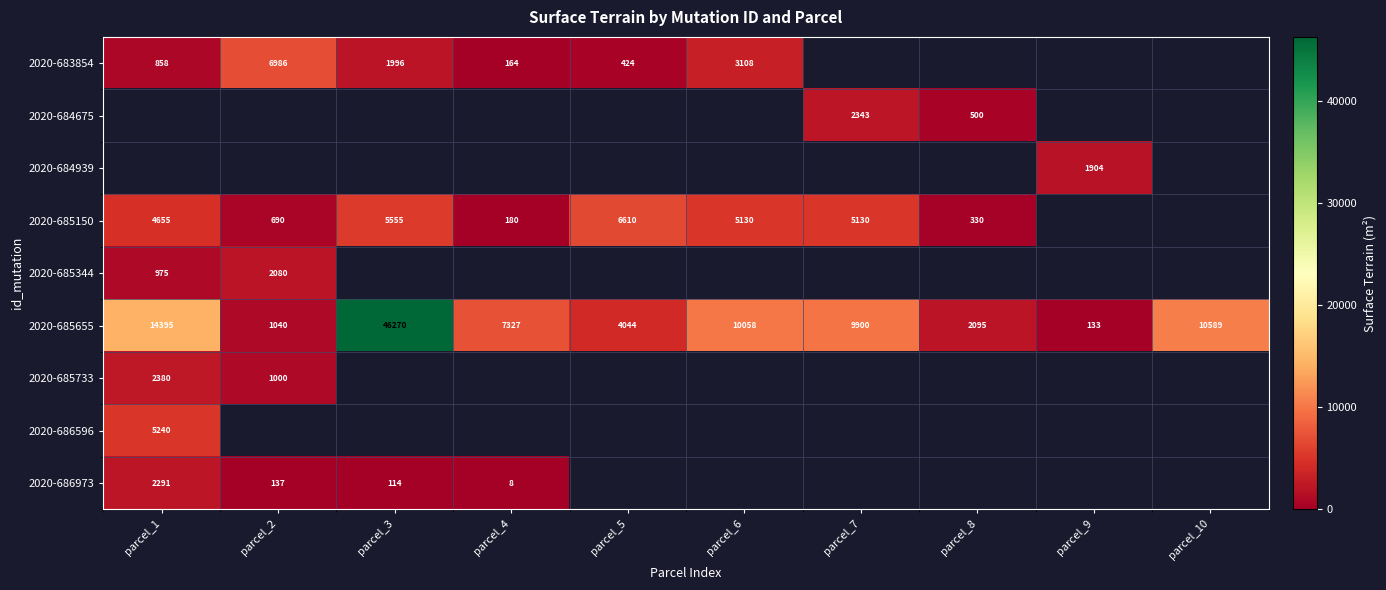

What is the difference between the highest and lowest values at parcel_2?

6849.0